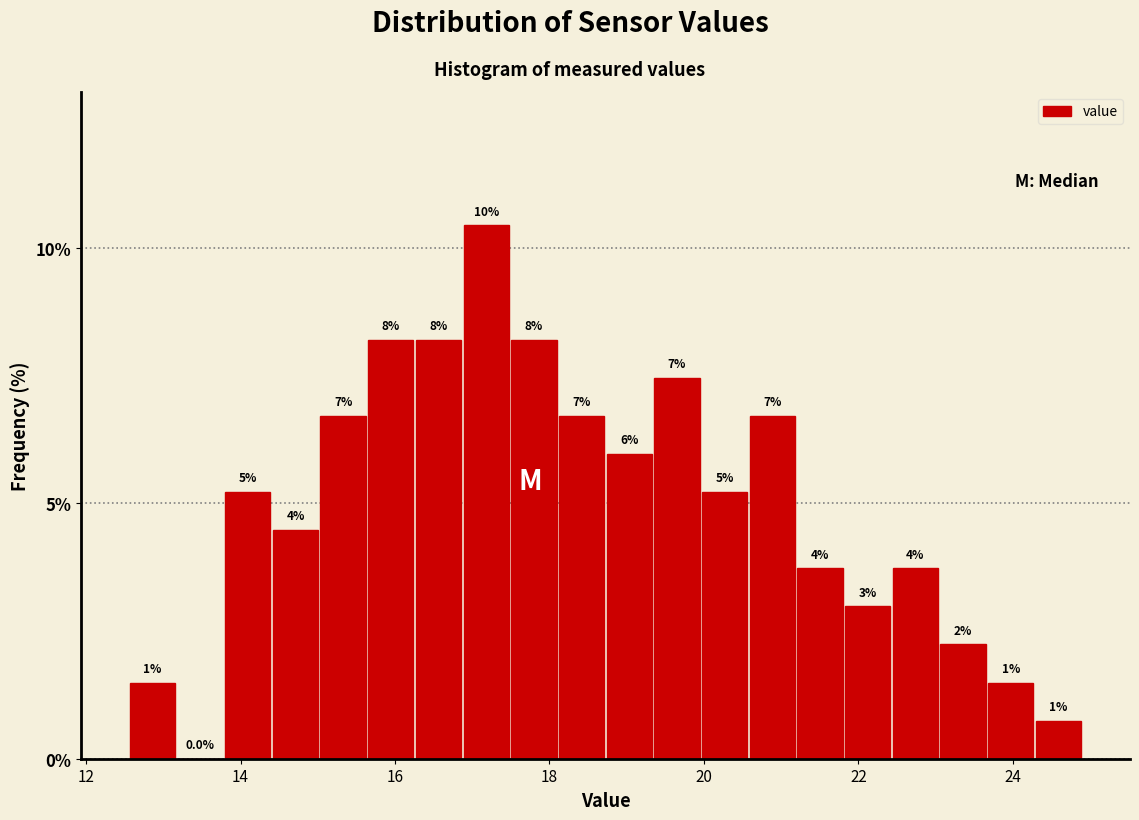

Read against the x-axis, roughly where is the centre of the tallest bar?

17.2